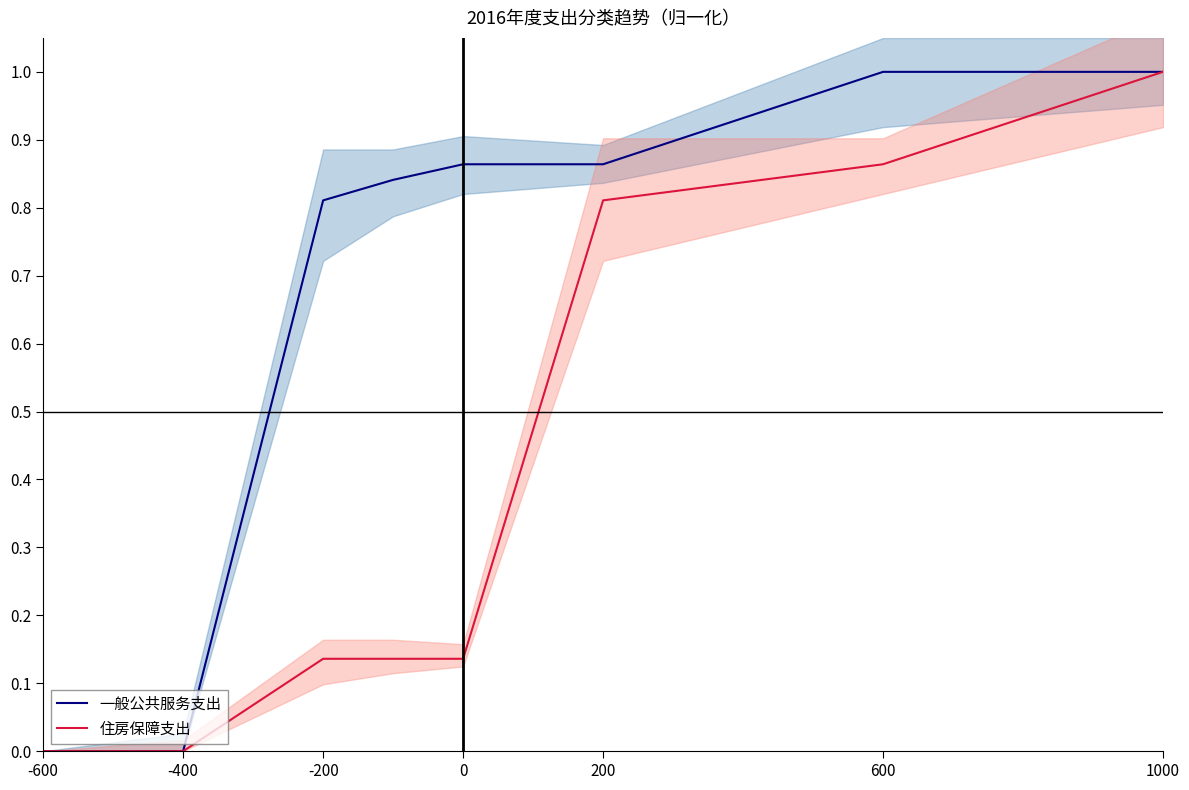

At which label is 住房保障支出 closest to 0?

-600